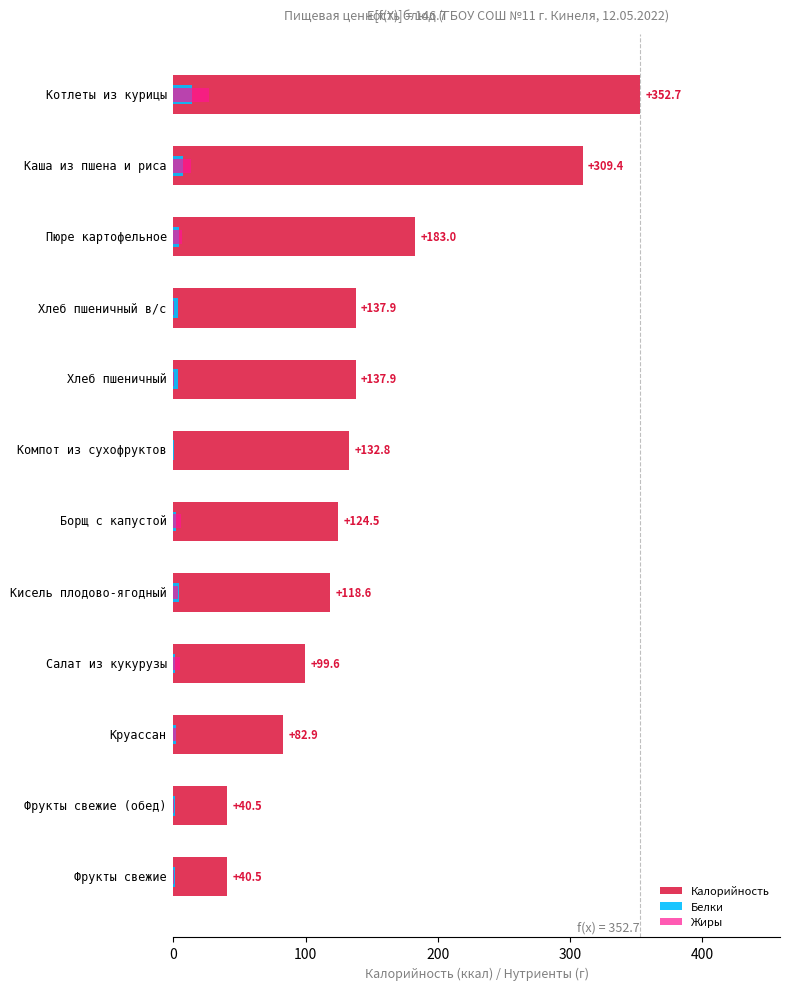

The value of Белки at 500 is 0.4. True or false?

False